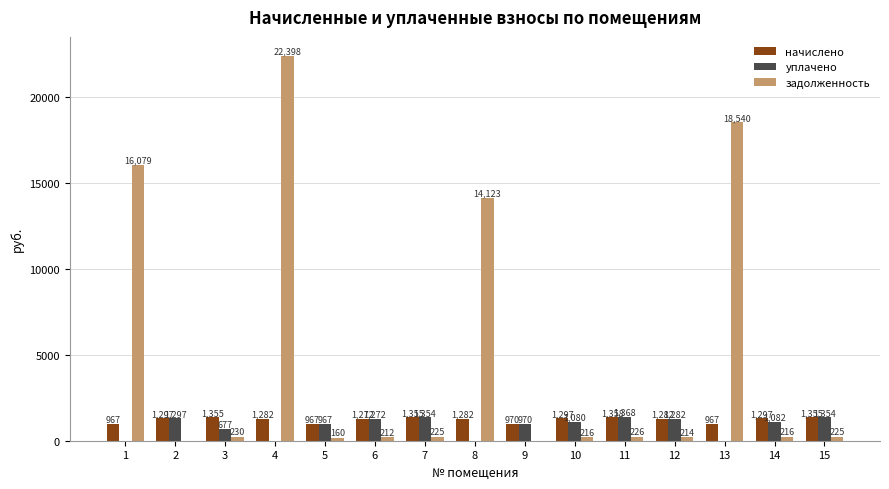

How many groups of bars are there?

15